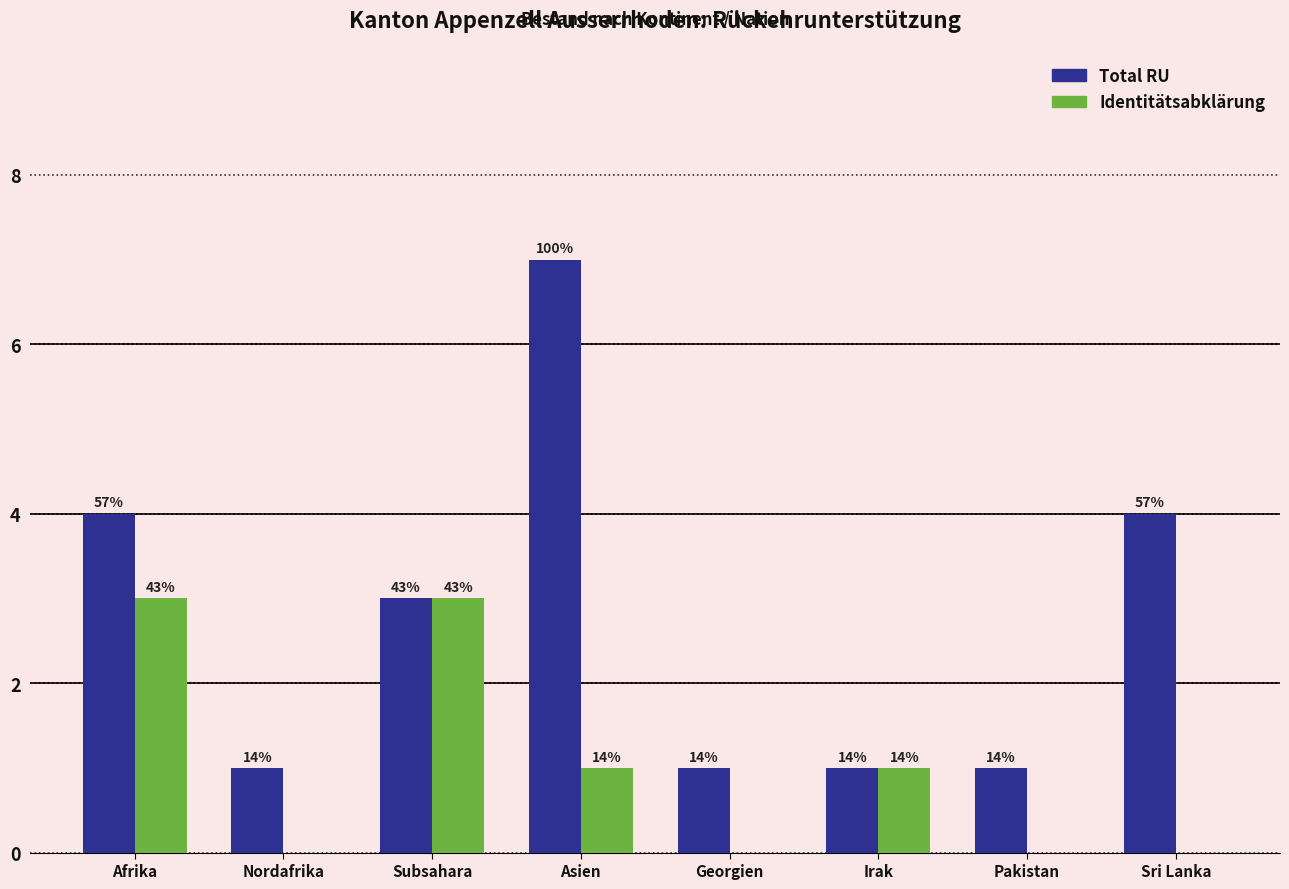

Reading right to left, what are all the values shown in this chart?

Total RU: Sri Lanka=4	Pakistan=1	Irak=1	Georgien=1	Asien=7	Subsahara=3	Nordafrika=1	Afrika=4
Identitätsabklärung: Sri Lanka=0	Pakistan=0	Irak=1	Georgien=0	Asien=1	Subsahara=3	Nordafrika=0	Afrika=3